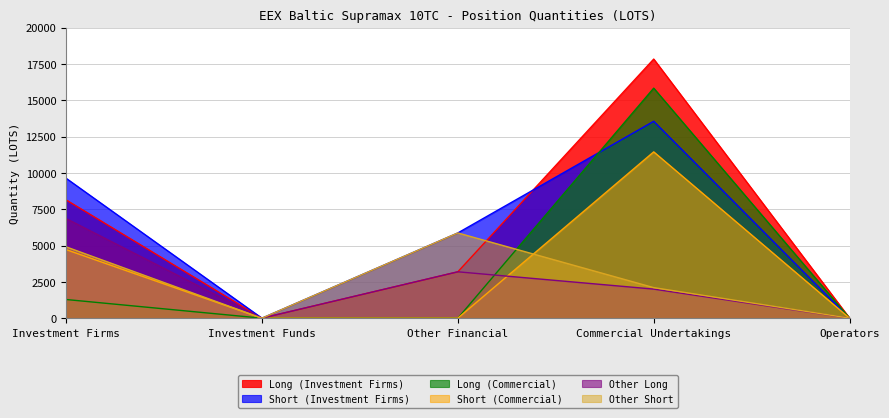

What is the label of the 5th point from the right?

Investment Firms